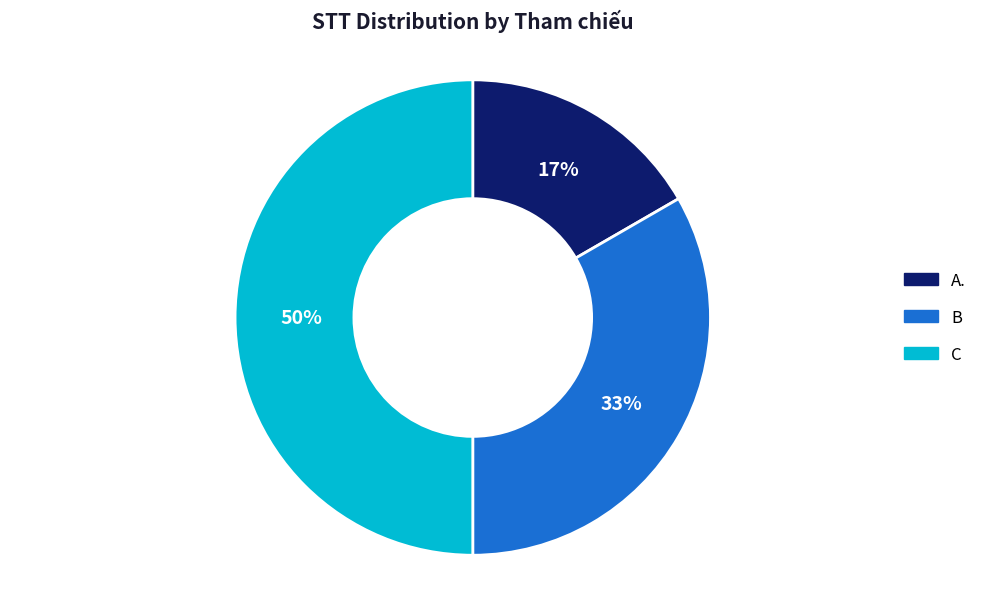

Combined, do C and A. account for over 50%?

Yes